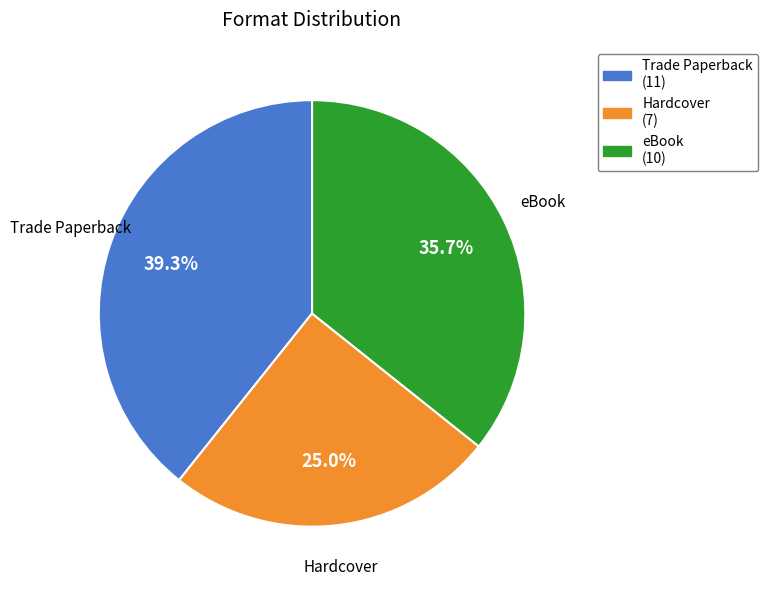

Is Trade Paperback the majority of the pie?

No